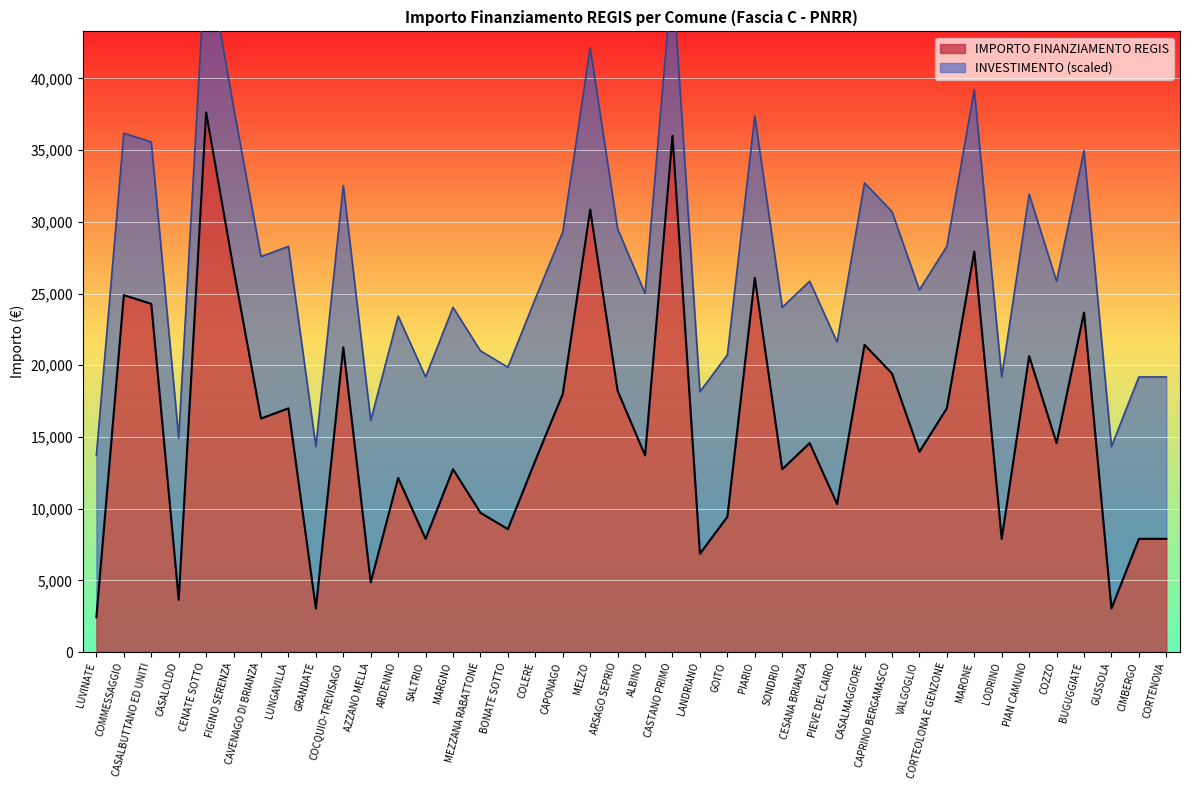

List the labels in order of value, smallest first.

LUVINATE, GRANDATE, GUSSOLA, CASALOLDO, AZZANO MELLA, LANDRIANO, SALTRIO, LODRINO, CIMBERGO, CORTENOVA, BONATE SOTTO, GOITO, MEZZANA RABATTONE, PIEVE DEL CAIRO, ARDENNO, MARGNO, SONDRIO, COLERE, ALBINO, VALGOGLIO, CESANA BRIANZA, COZZO, CAVENAGO DI BRIANZA, LUNGAVILLA, CORTEOLONA E GENZONE, CAPONAGO, ARSAGO SEPRIO, CAPRINO BERGAMASCO, PIAN CAMUNO, COCQUIO-TREVISAGO, CASALMAGGIORE, BUGUGGIATE, CASALBUTTANO ED UNITI, COMMESSAGGIO, PIARIO, FIGINO SERENZA, MARONE, MELZO, CASTANO PRIMO, CENATE SOTTO